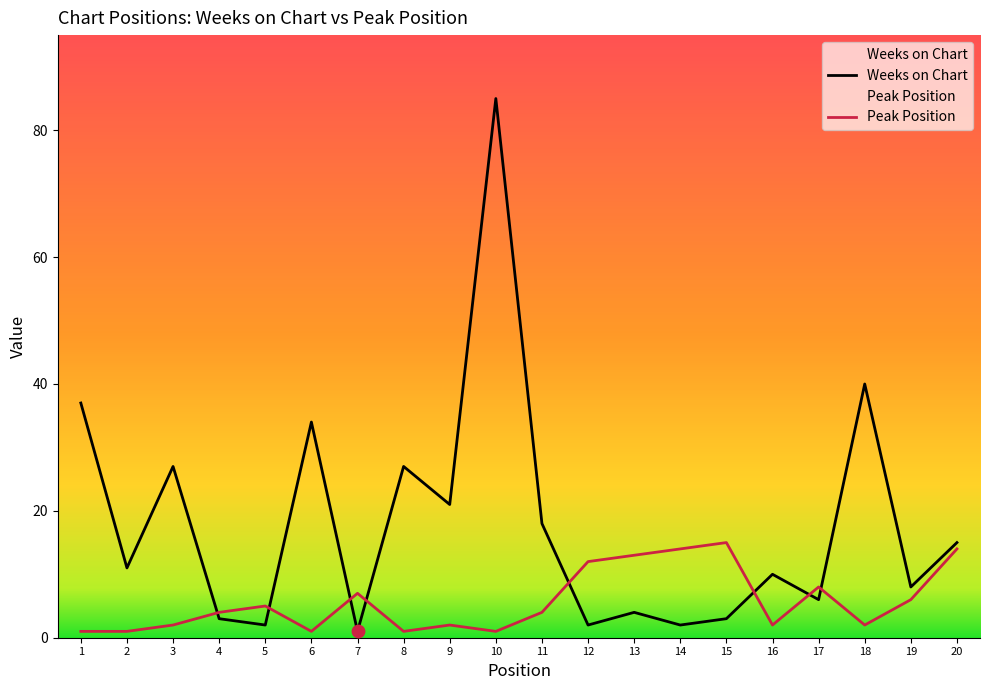

At how many categories does at least one series exceed 46?

1